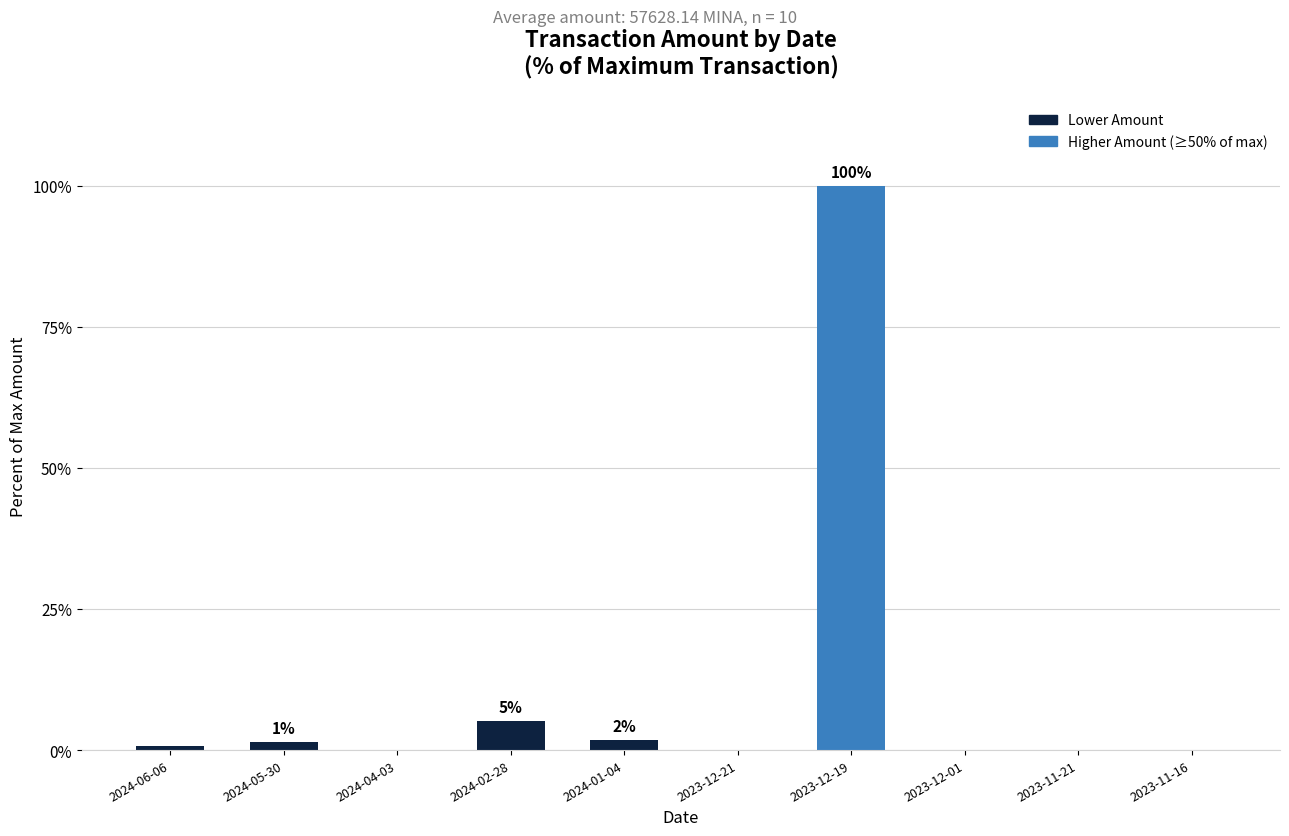

What is the difference between the values at 2023-12-19 and 2024-06-06?

99.2